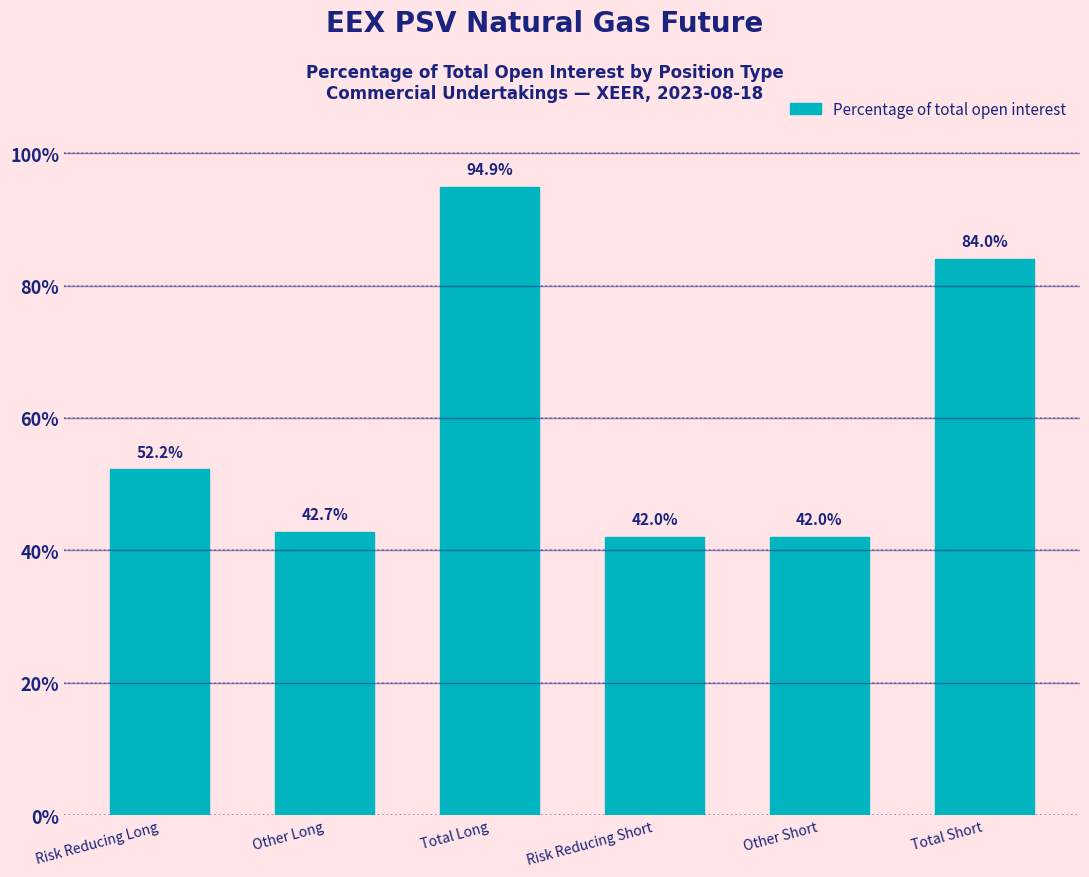

Reading right to left, list all the values displayed in this chart.

Total Short=84.0	Other Short=42.0	Risk Reducing Short=42.0	Total Long=94.9	Other Long=42.7	Risk Reducing Long=52.2